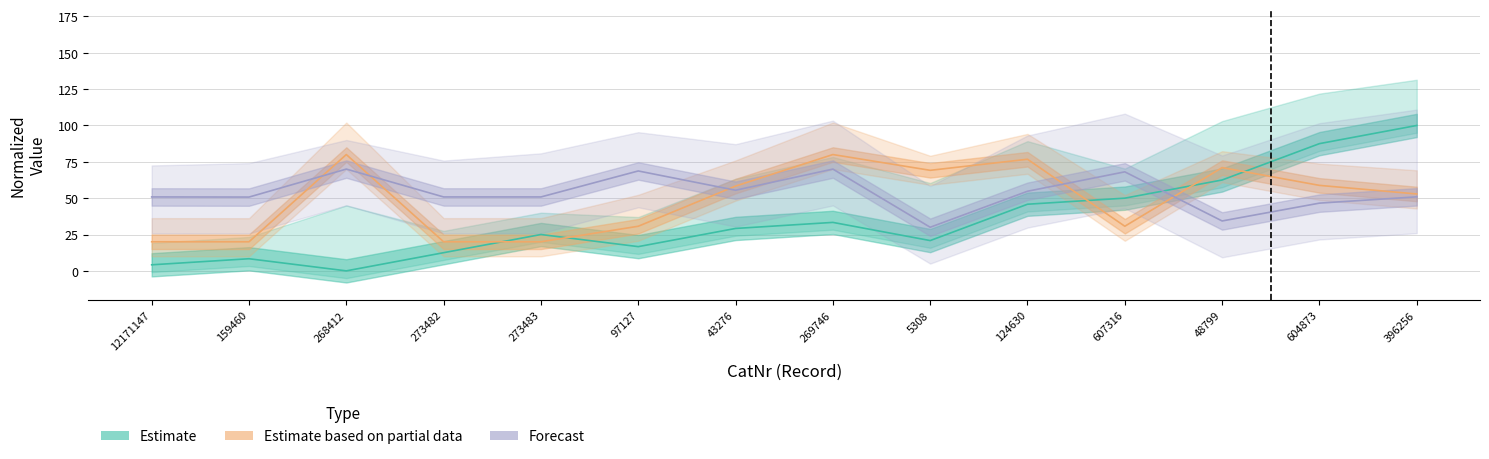

Which label corresponds to the largest value in the chart?

396256